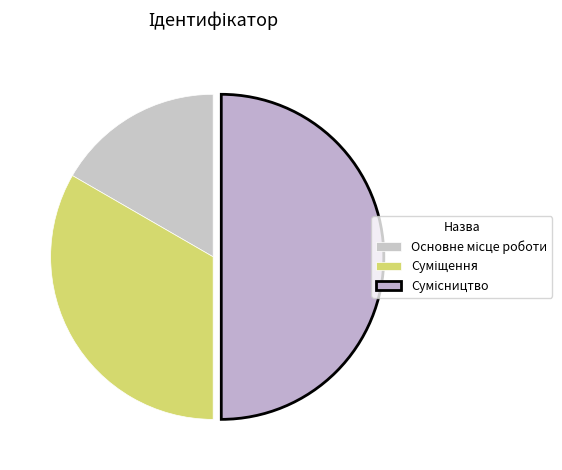

True or false: Основне місце роботи accounts for 6% of the total.

False